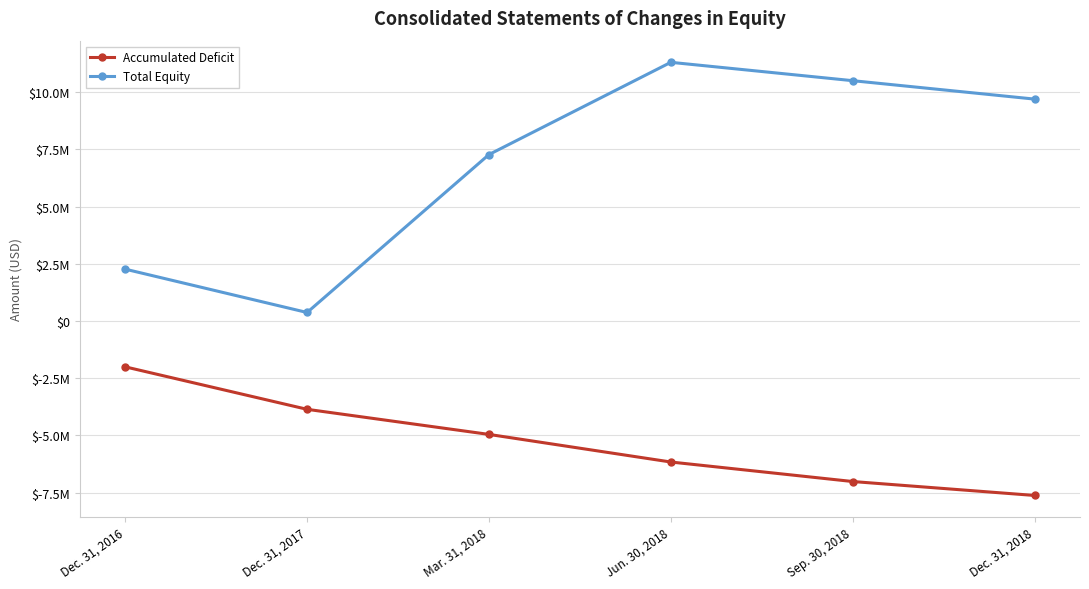

True or false: Total Equity has a value of 10769080 at Mar. 31, 2018.

False